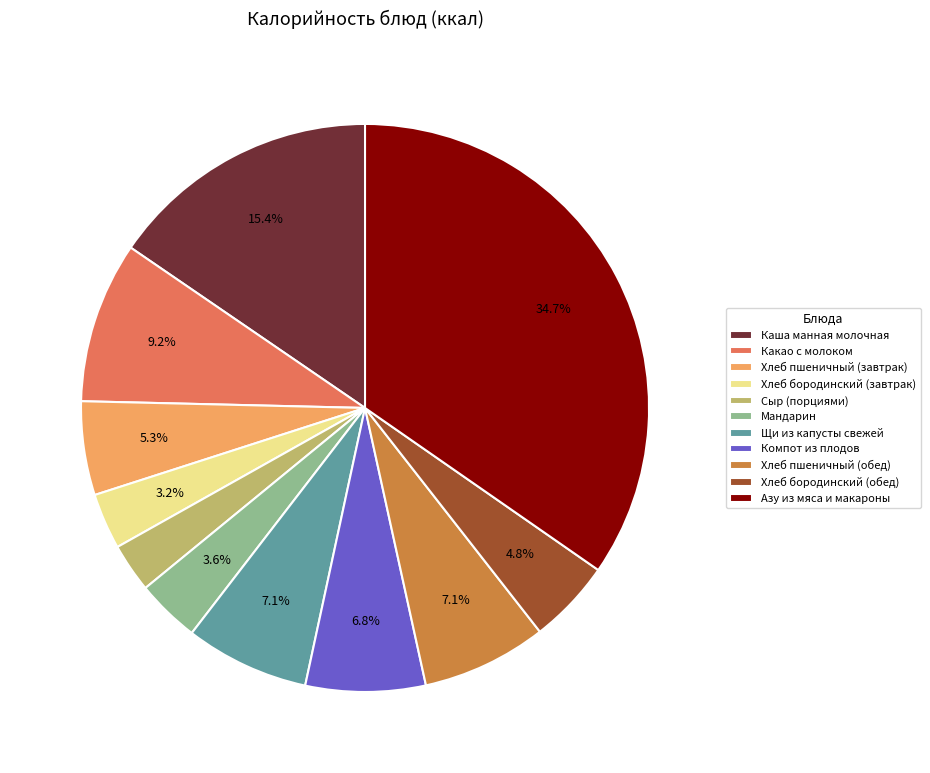

Does Каша манная молочная account for over 50% of the chart?

No